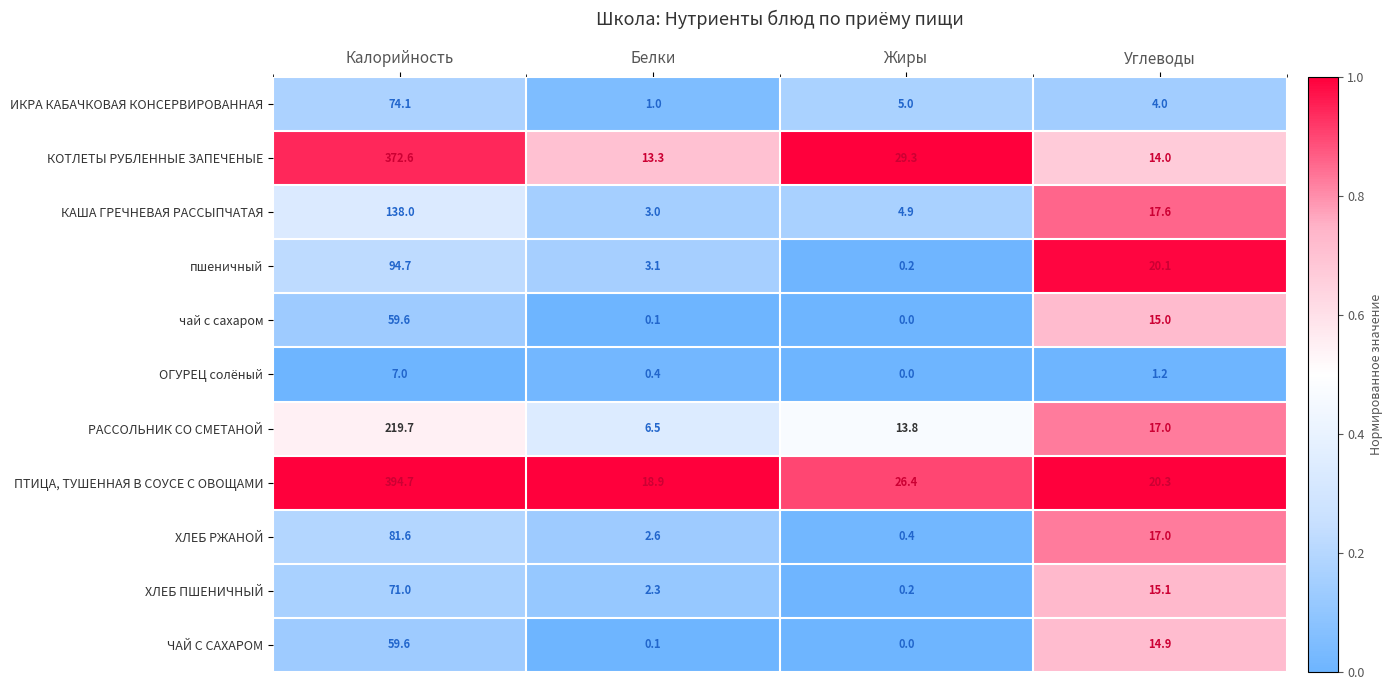

What is the difference between the highest and lowest values at Жиры?

29.3